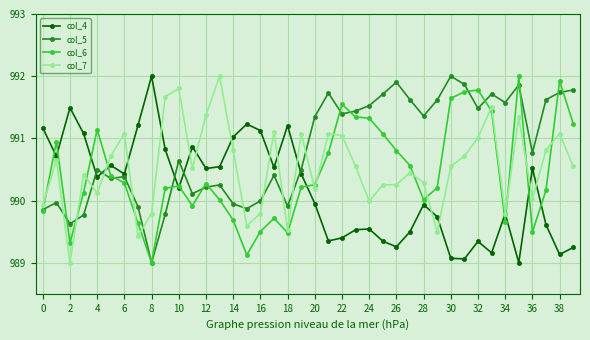

Count the number of data series in this chart.

4